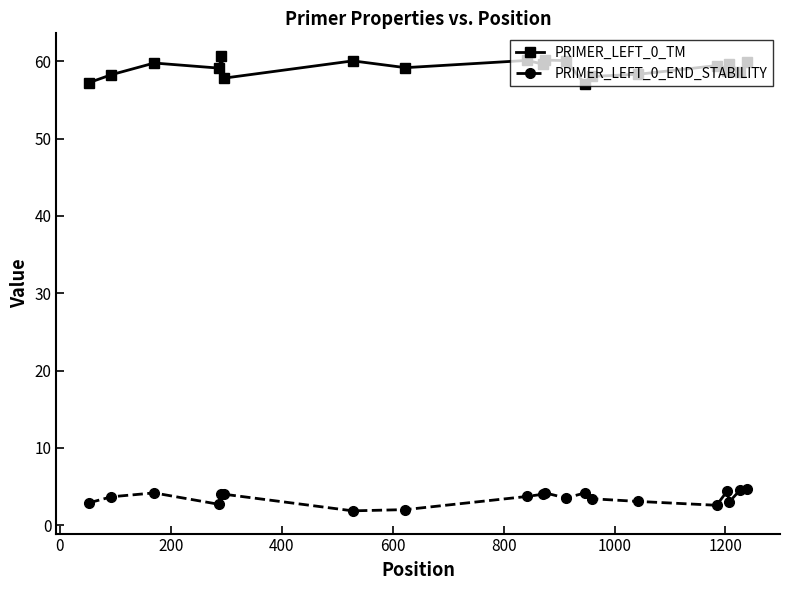

List the series in order of their peak value, highest first.

PRIMER_LEFT_0_TM, PRIMER_LEFT_0_END_STABILITY